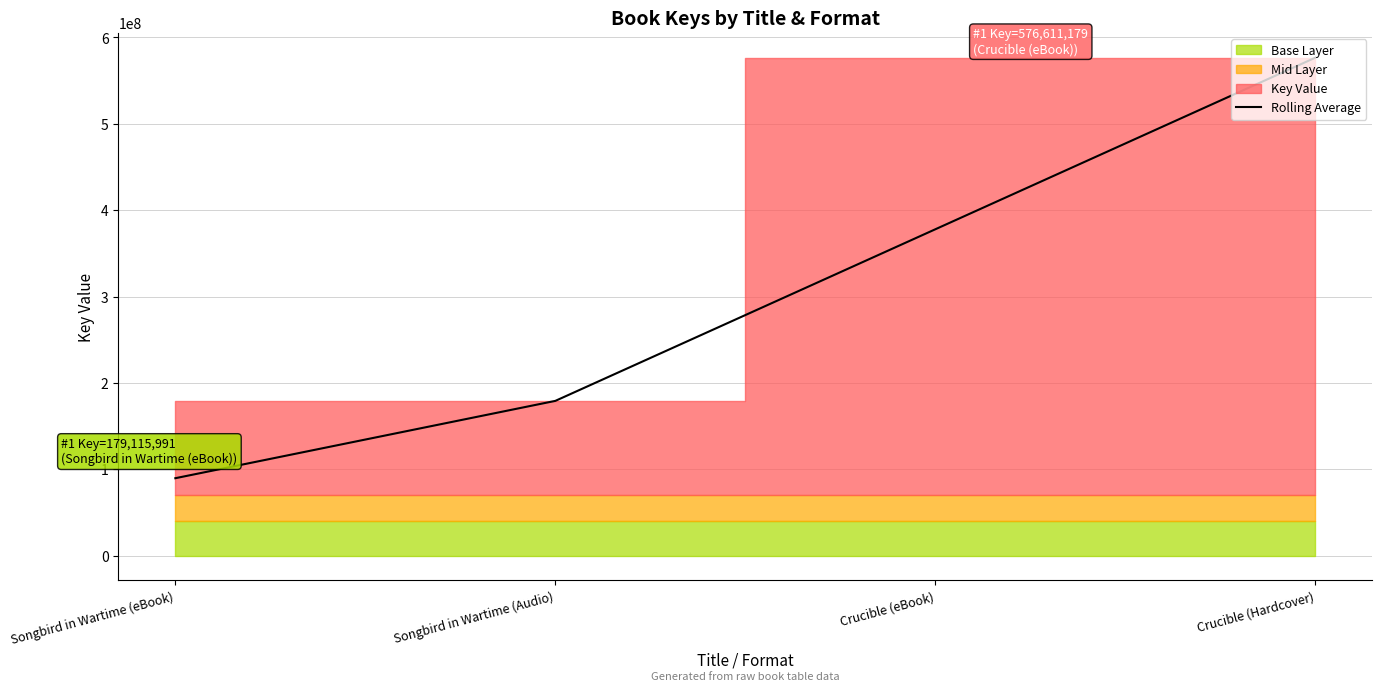

The chart shows a value of 126940158.1 at Songbird in Wartime (eBook). True or false?

False